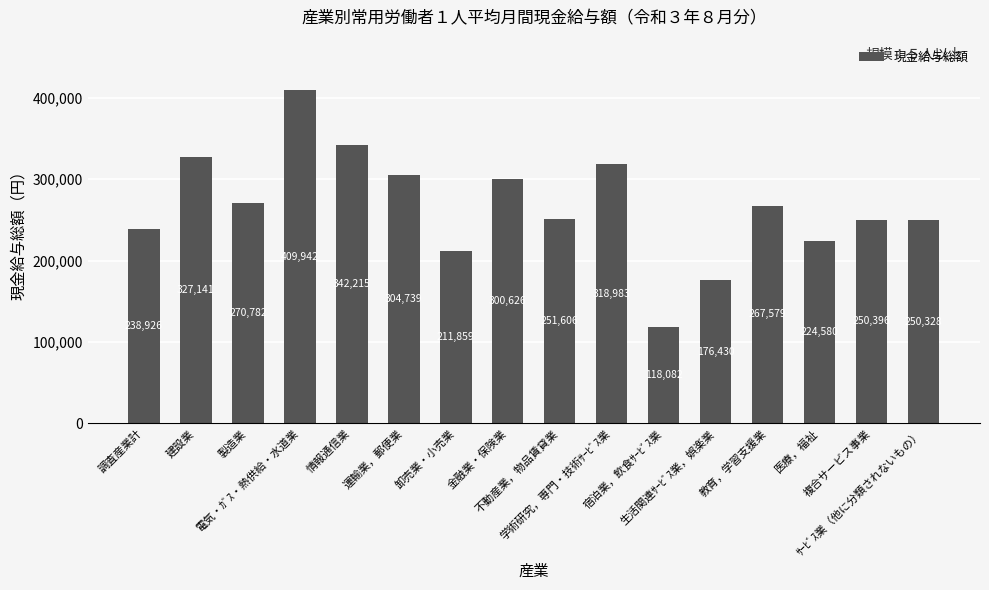

Between 電気・ｶﾞｽ・熱供給・水道業 and 不動産業，物品賃貸業, which is larger?

電気・ｶﾞｽ・熱供給・水道業